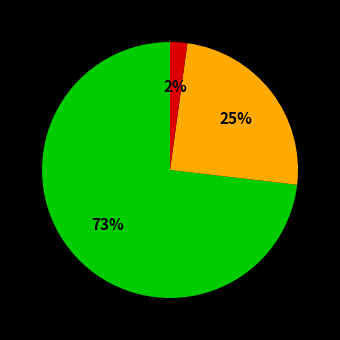

To the nearest percent, what is the average slice percentage?

33%